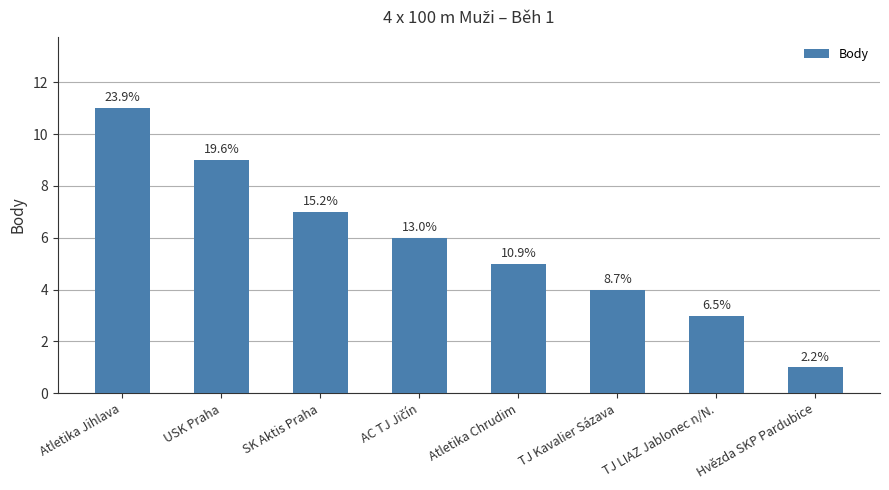

What is the average value?

6